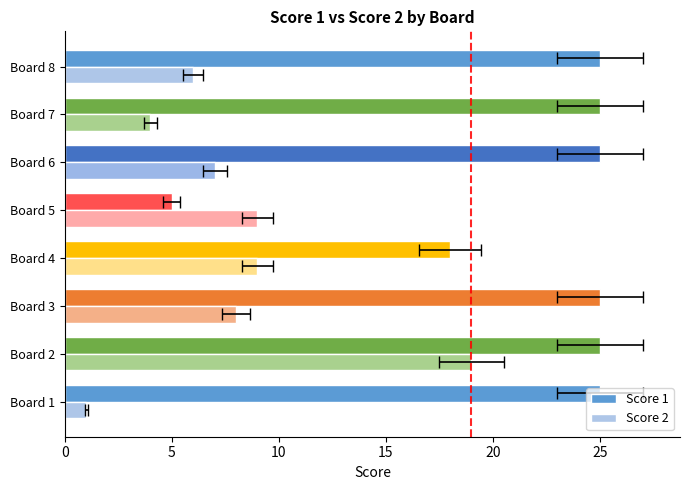

What are all the series names shown in the legend?

Score 1, Score 2